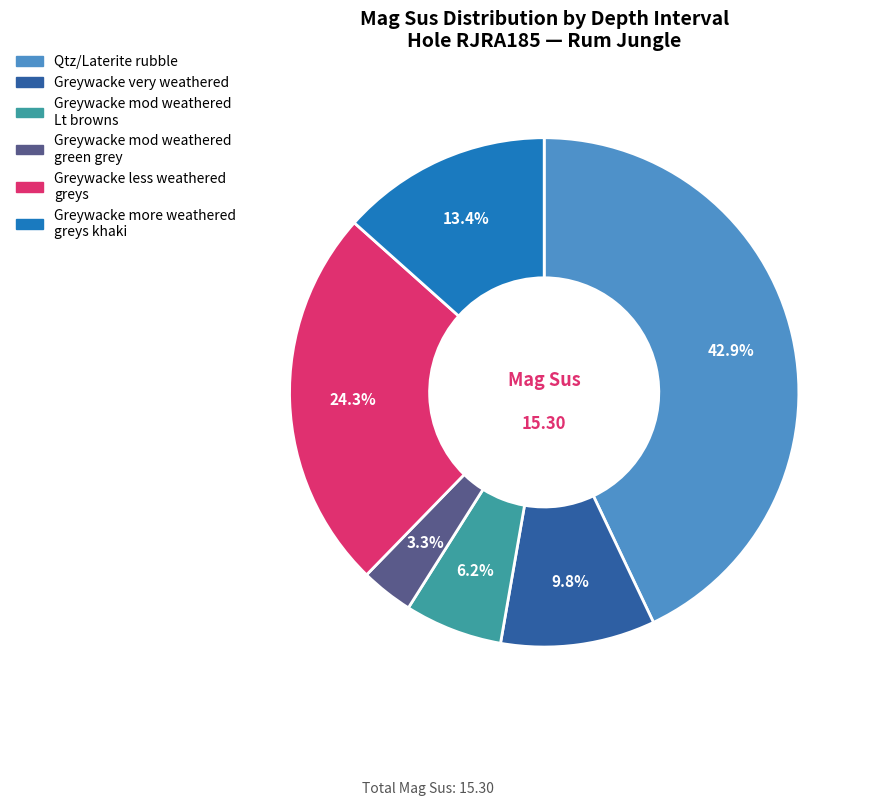

Is there a majority slice in this chart?

No